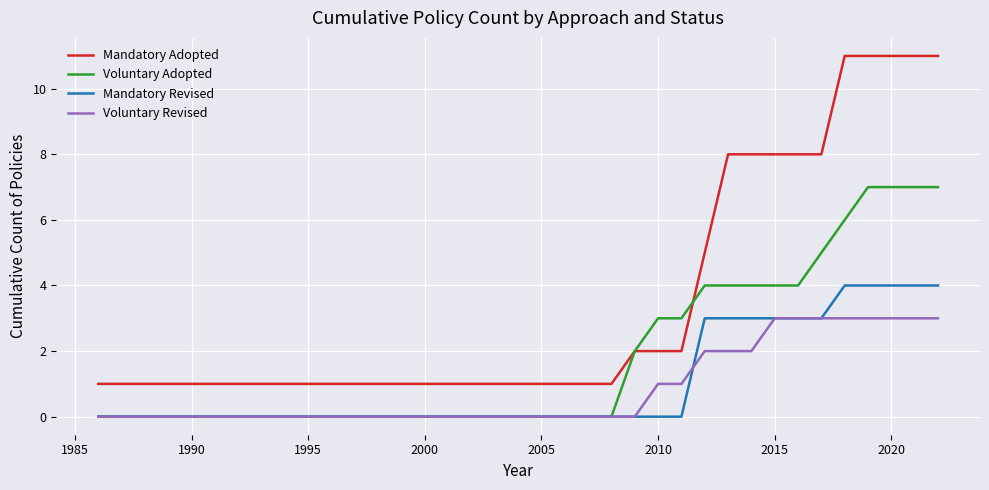

List the series in order of their peak value, lowest first.

Voluntary Revised, Mandatory Revised, Voluntary Adopted, Mandatory Adopted